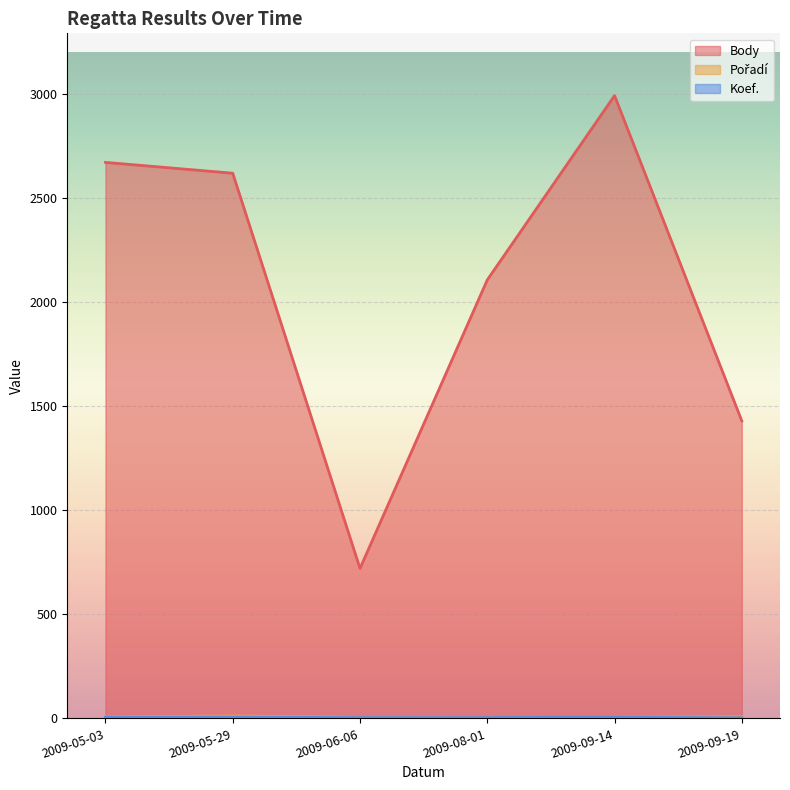

List the labels in order of Koef. value, largest first.

2009-05-29, 2009-09-14, 2009-05-03, 2009-06-06, 2009-08-01, 2009-09-19